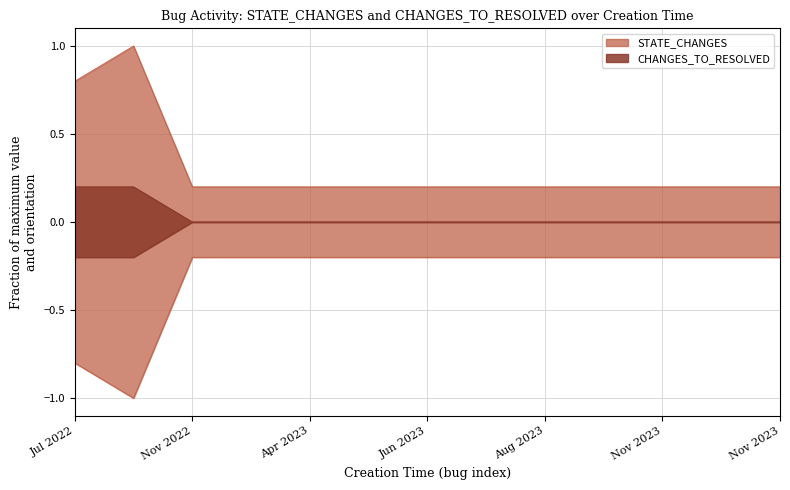

What is the total value across all series at 2023-04-28?

0.2